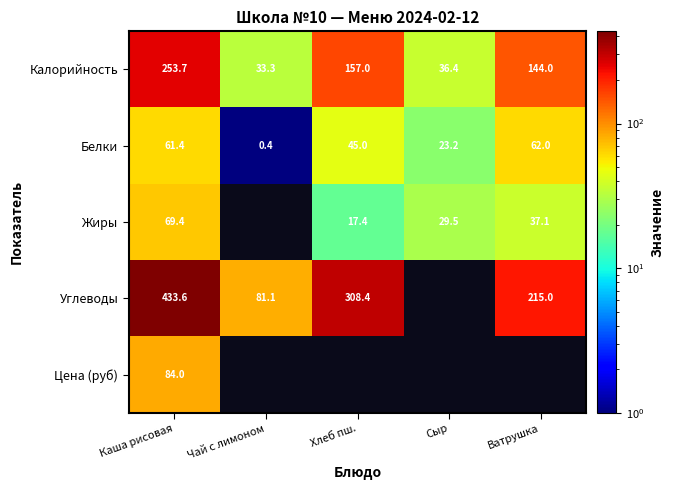

What is the difference between the second highest and second lowest values in the Калорийность series?

120.6